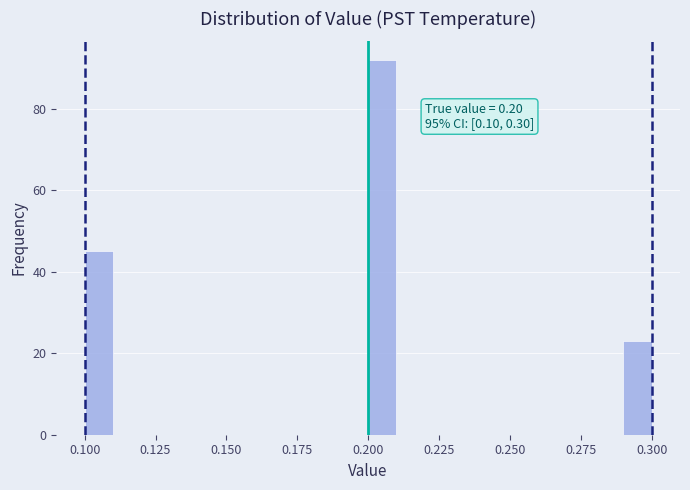

Read against the x-axis, roughly where is the centre of the tallest bar?

0.205